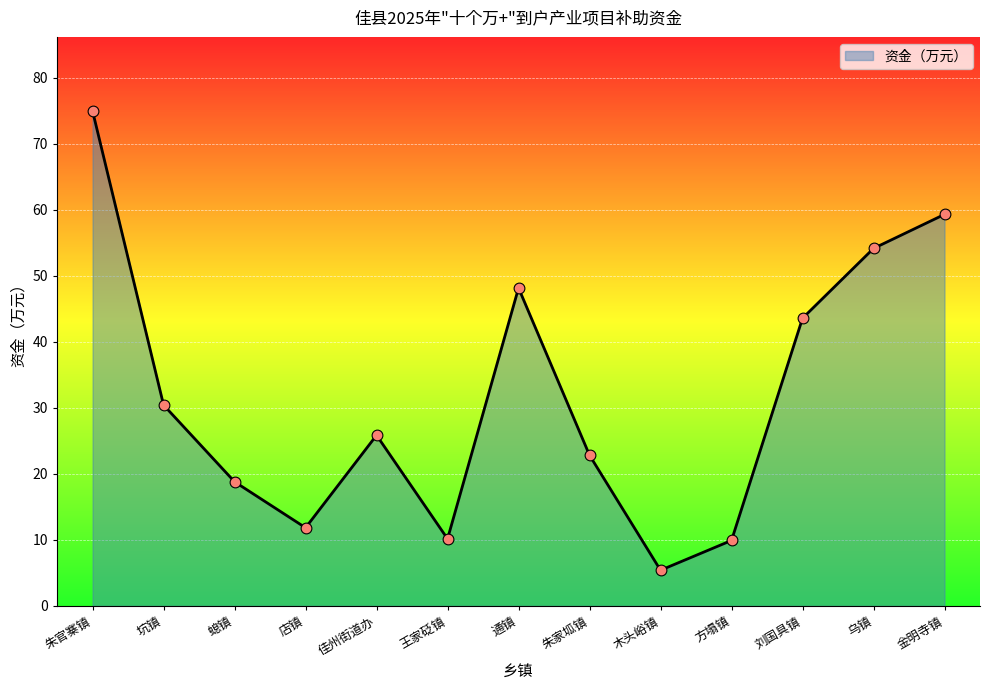

What is the ratio of the value at 朱家坬镇 to the value at 店镇?

1.9